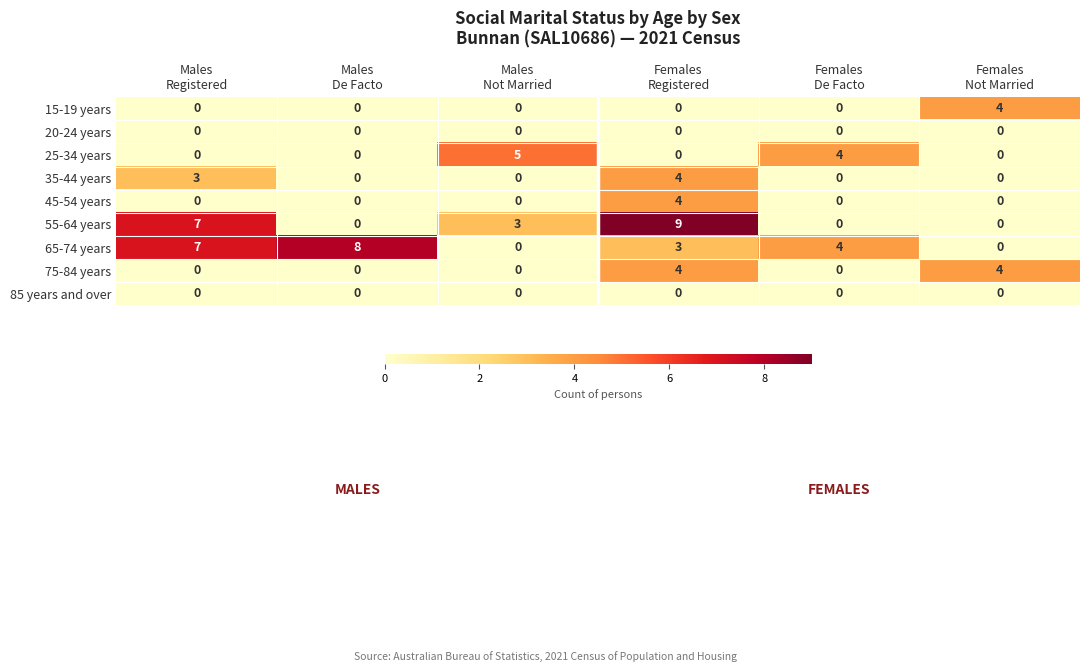

What is the difference between the maximum and minimum values in the 25-34 years series?

5